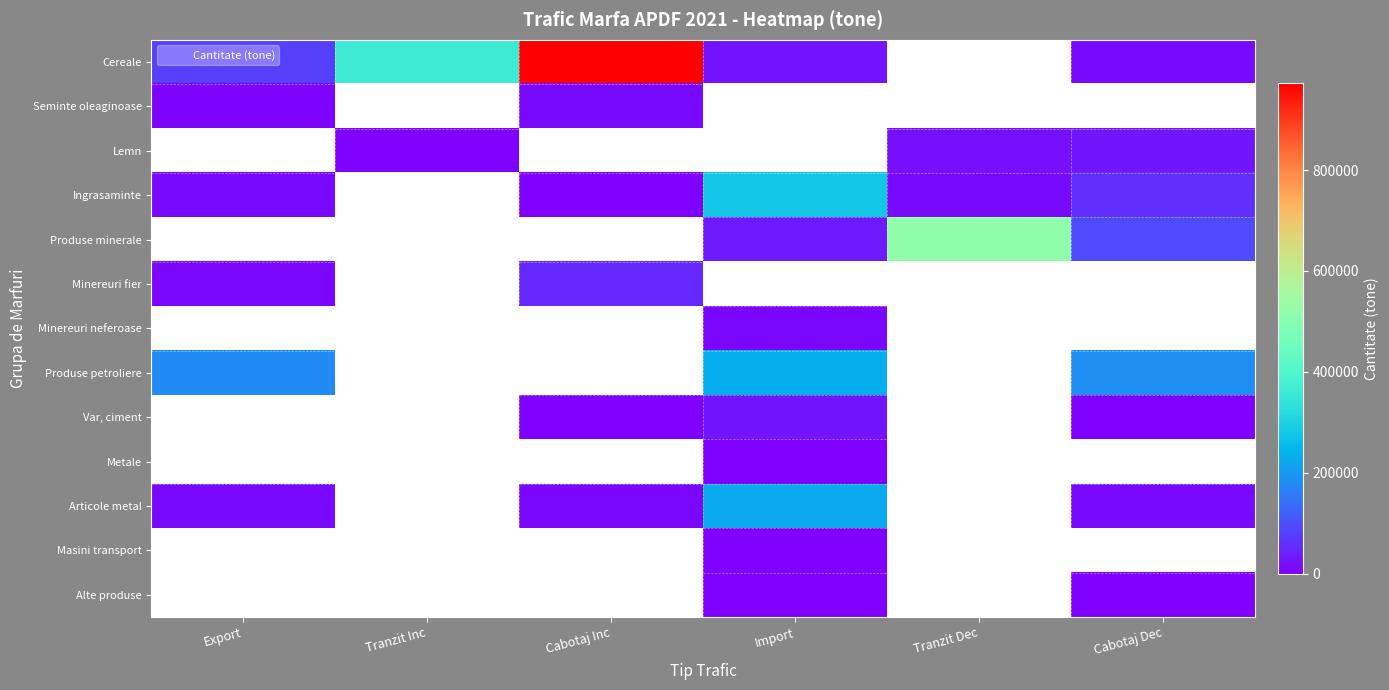

Is the value of Articole metal at Cabotaj Dec greater than the value of Produse petroliere at Cabotaj Dec?

No